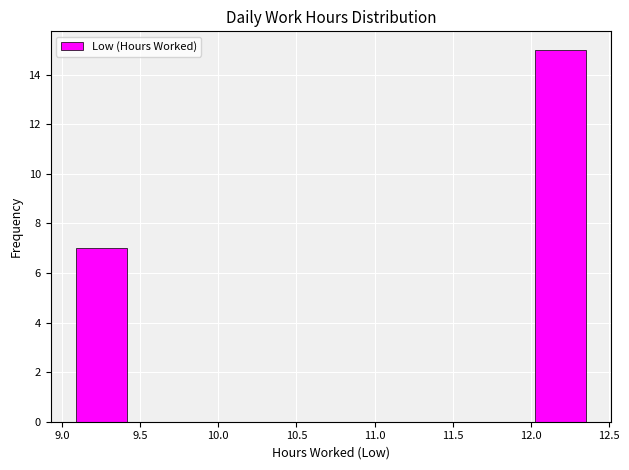

Which range on the x-axis has the tallest bar?

12.00 to 12.35